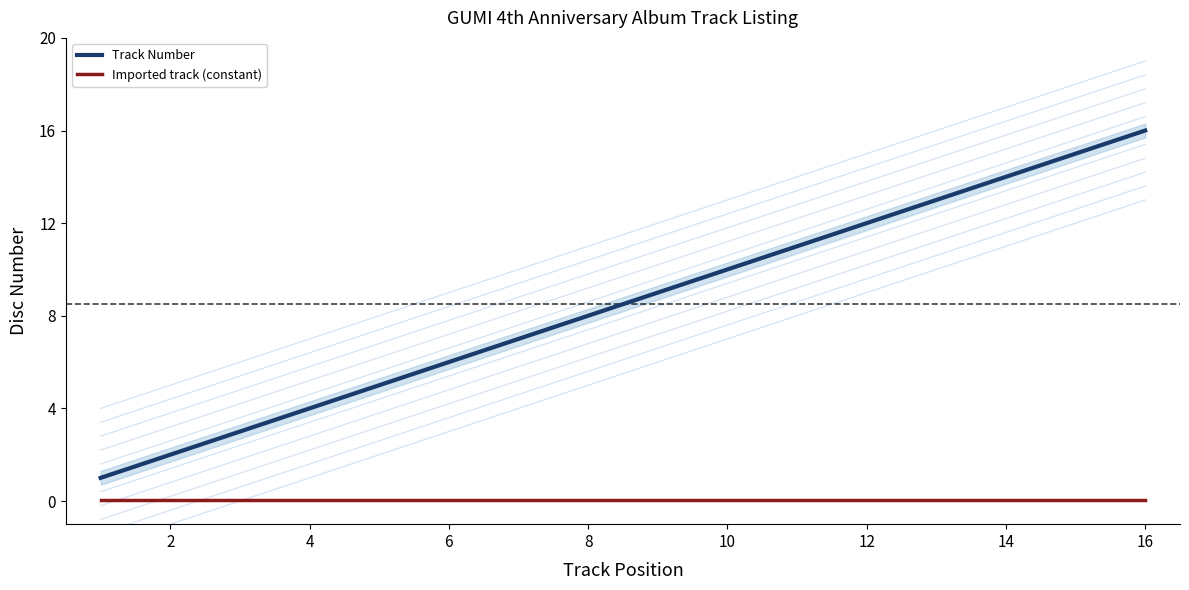

True or false: Imported track (constant) and Track Number cross at least once.

False